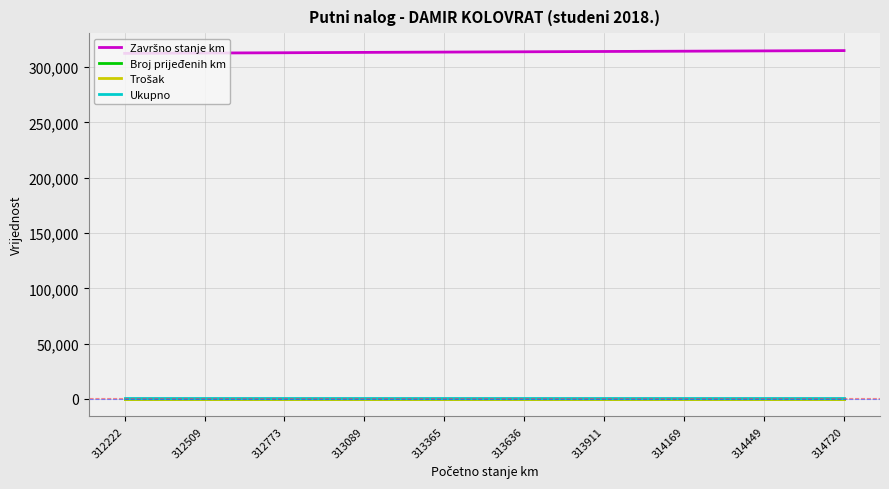

What is the maximum value shown in the chart?

314962